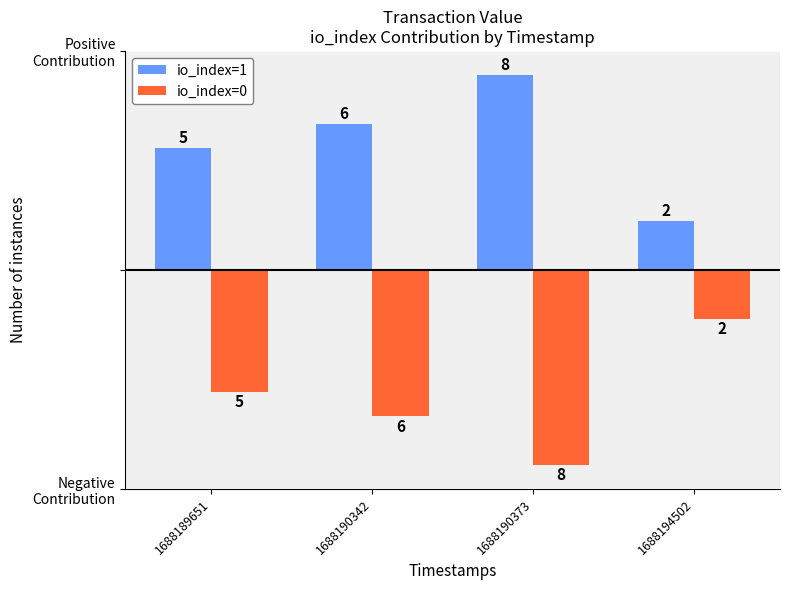

Does the chart contain any negative values?

Yes